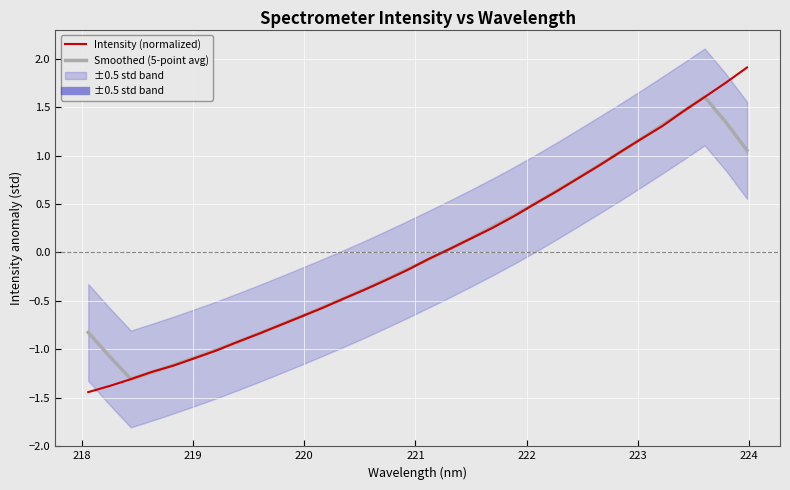

Reading left to right, transcribe all the data shown in this chart.

Intensity (normalized): -1.4	-1.4	-1.3	-1.2	-1.2	-1.1	-1.0	-0.9	-0.8	-0.8	-0.7	-0.6	-0.5	-0.4	-0.3	-0.2	-0.1	0.0	0.1	0.3	0.4	0.5	0.6	0.8	0.9	1.0	1.2	1.3	1.5	1.6	1.8	1.9
Smoothed (5-point avg): -0.8	-1.1	-1.3	-1.2	-1.2	-1.1	-1.0	-0.9	-0.8	-0.8	-0.7	-0.6	-0.5	-0.4	-0.3	-0.2	-0.1	0.0	0.1	0.3	0.4	0.5	0.6	0.8	0.9	1.0	1.2	1.3	1.5	1.6	1.3	1.1